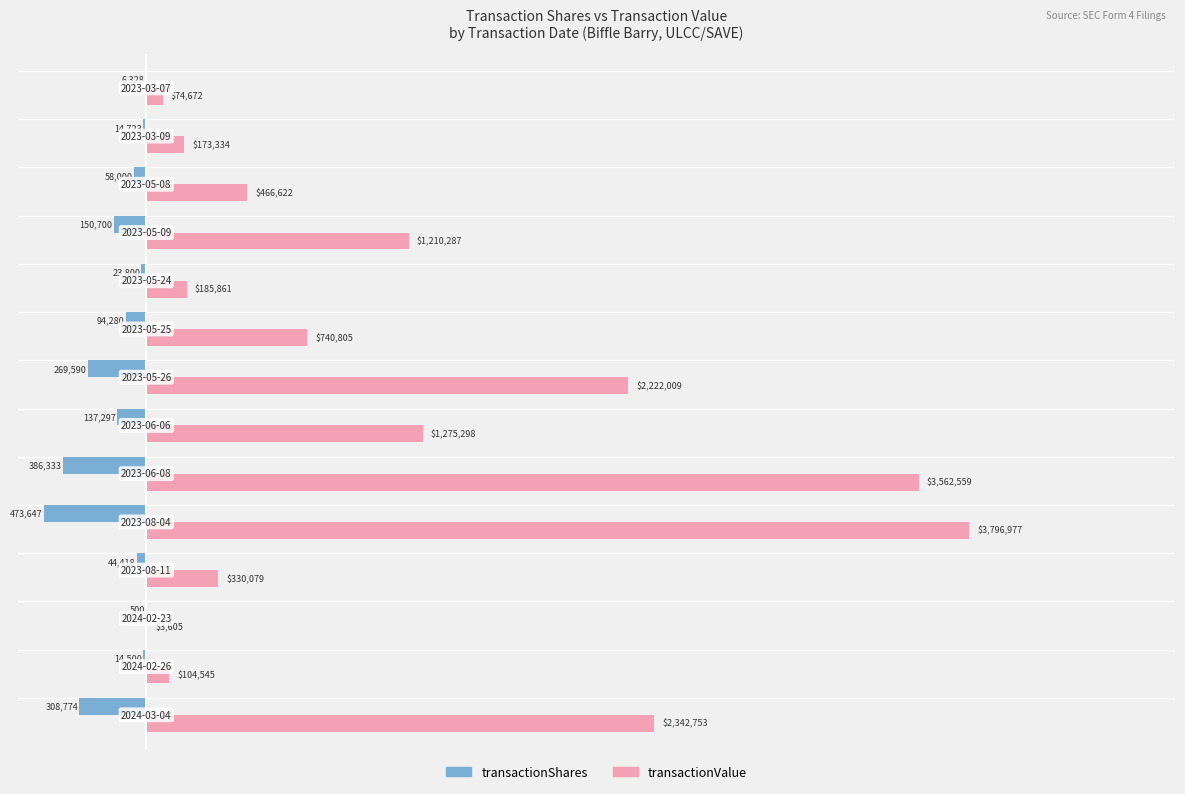

Which series has the largest total across all categories?

transactionValue